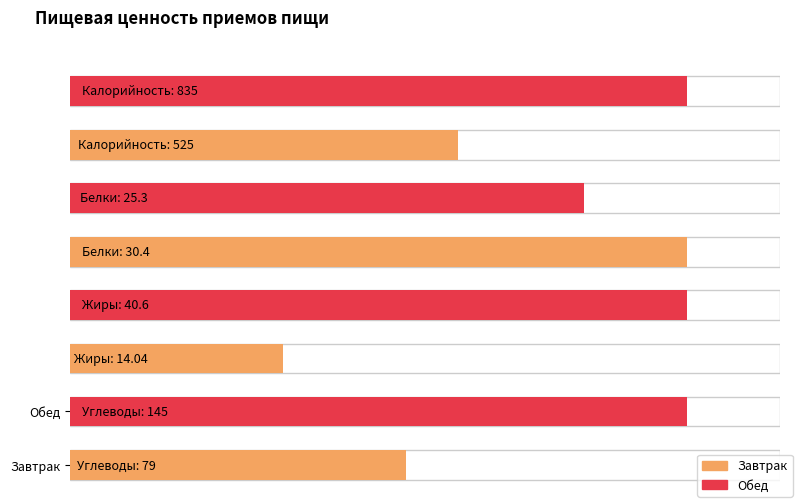

List the series in order of their peak value, lowest first.

Белки, Жиры, Углеводы, Калорийность